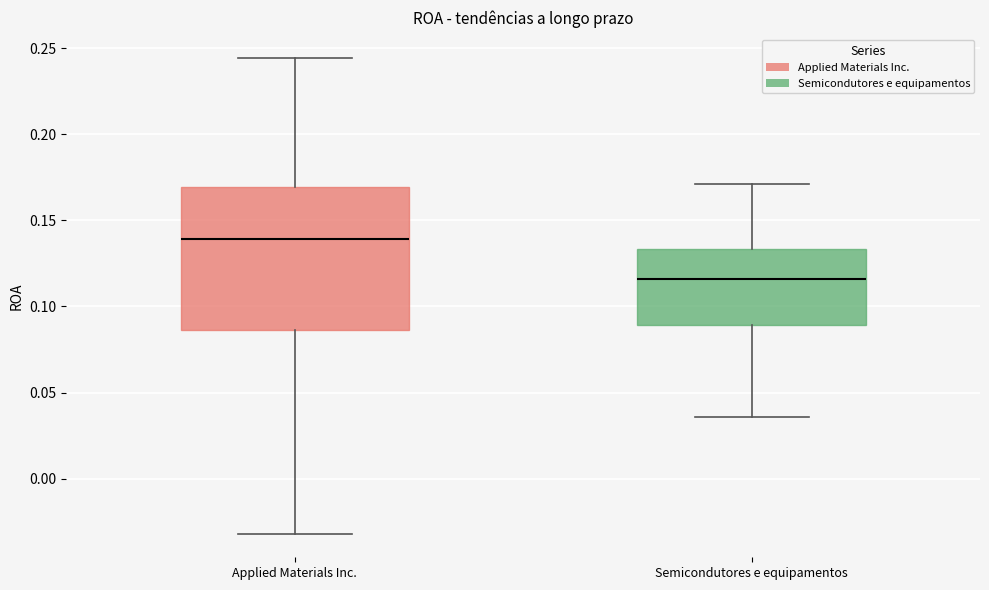

Which box has the lowest median line?

Semicondutores e equipamentos